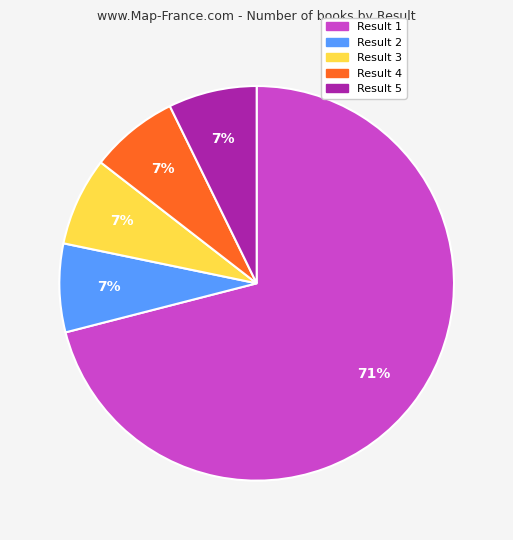

What percentage is the Result 2 slice, to the nearest percent?

7%